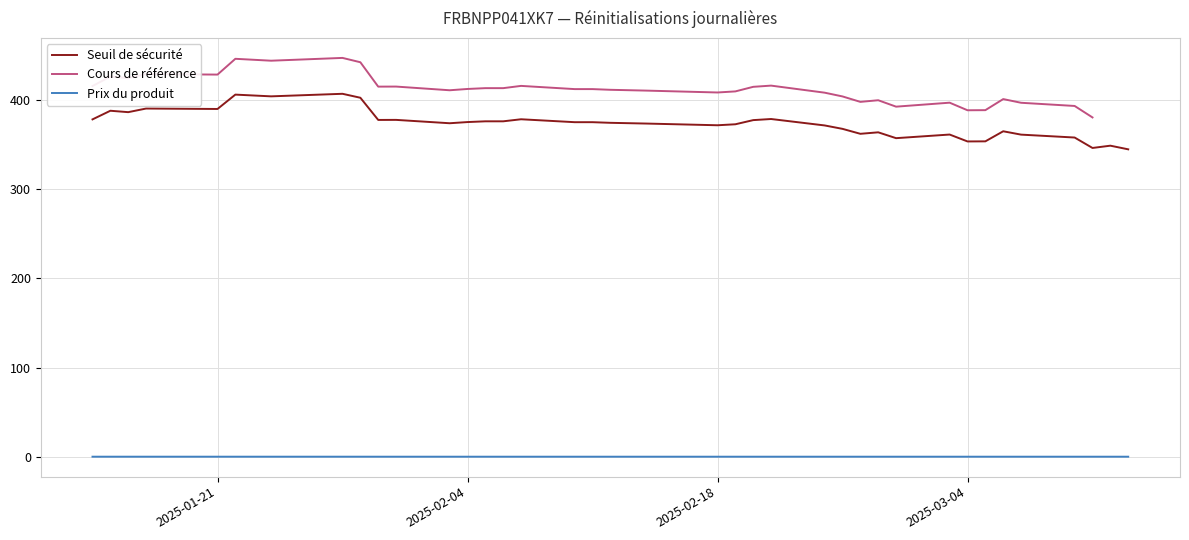

What is the highest value of the Seuil de sécurité series?

407.0